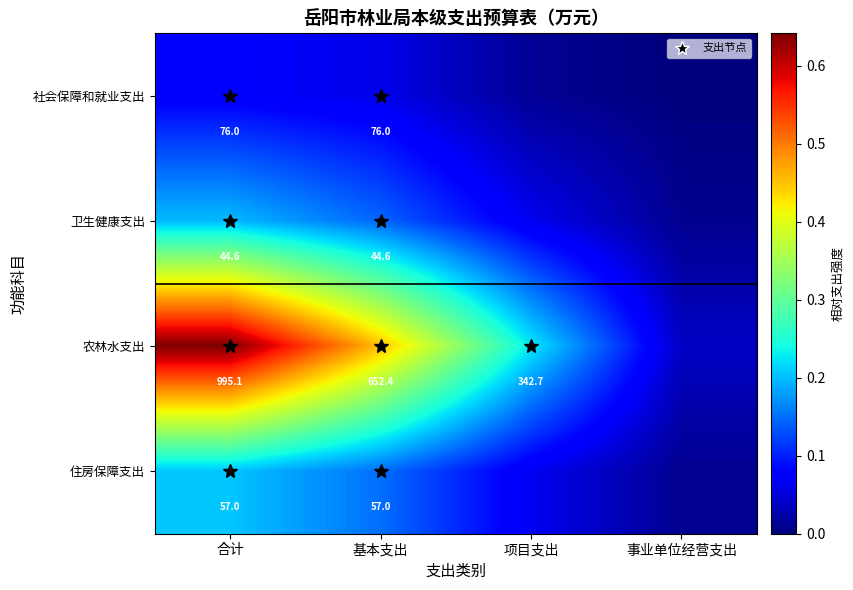

At how many categories does at least one series exceed 0?

4